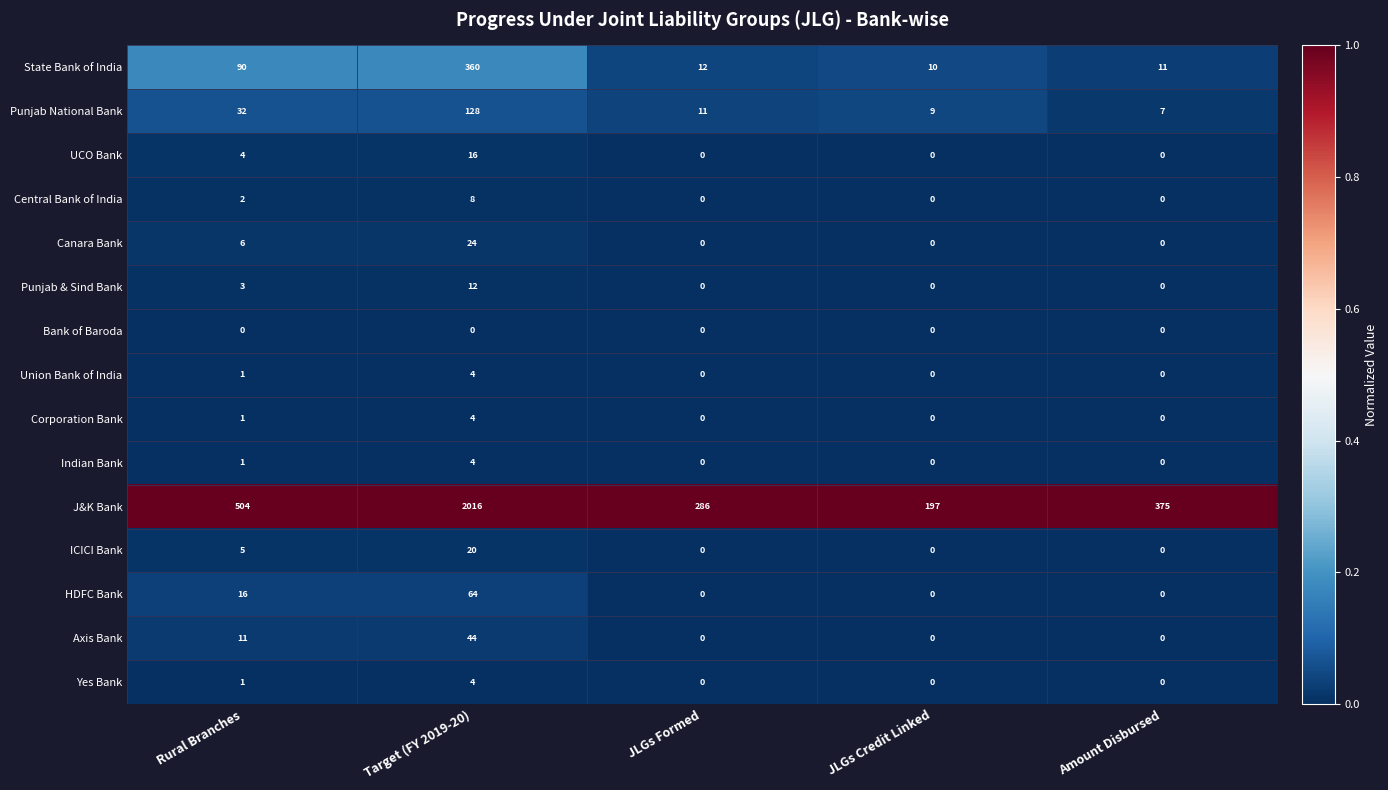

Which series has the largest total across all categories?

J&K Bank